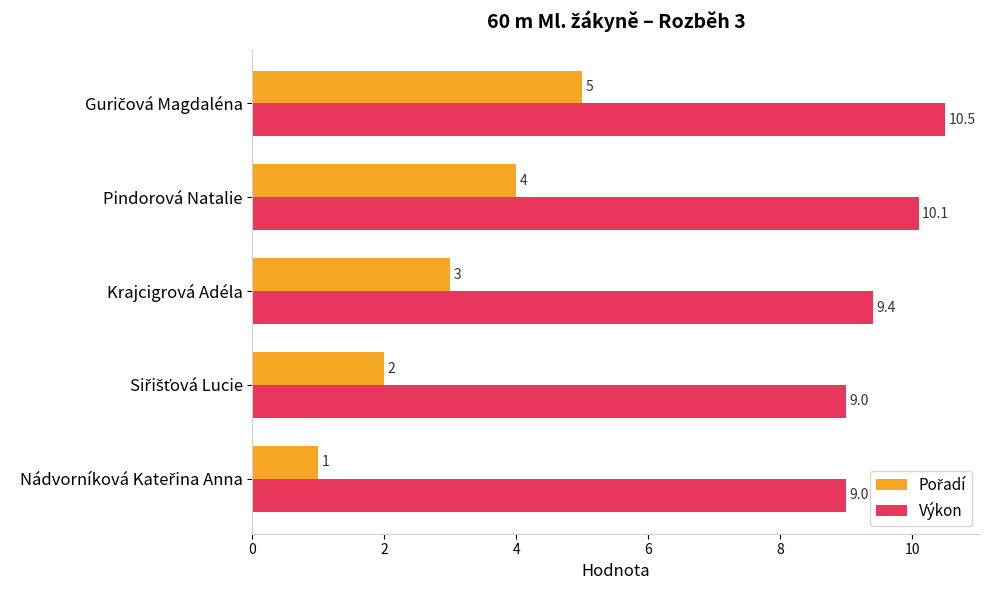

What is the minimum value shown in the chart?

1.0